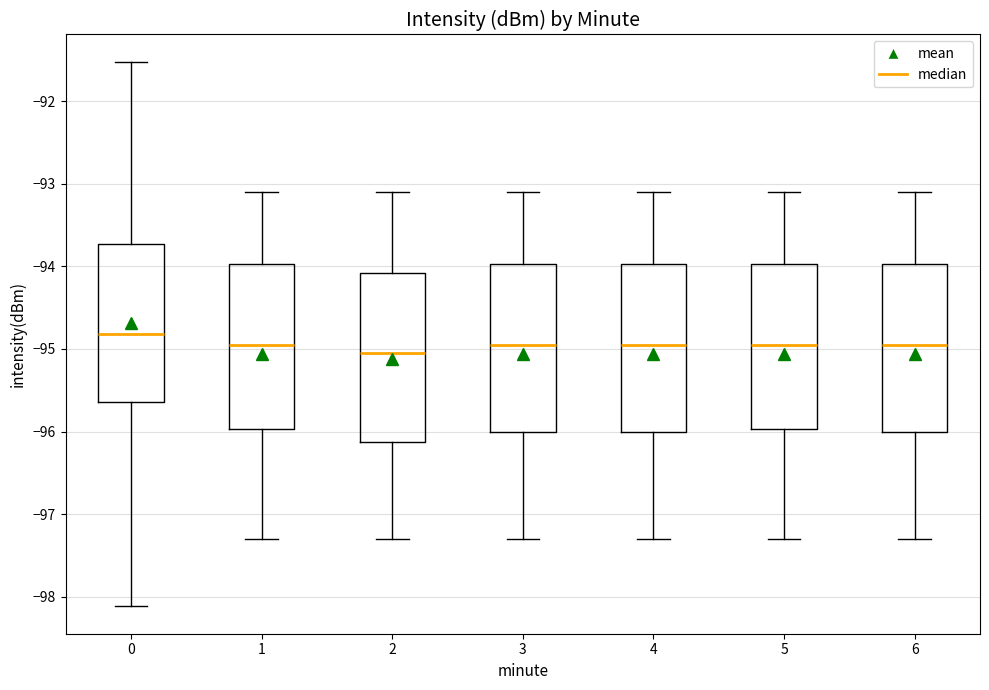

Which box has the highest median line?

0